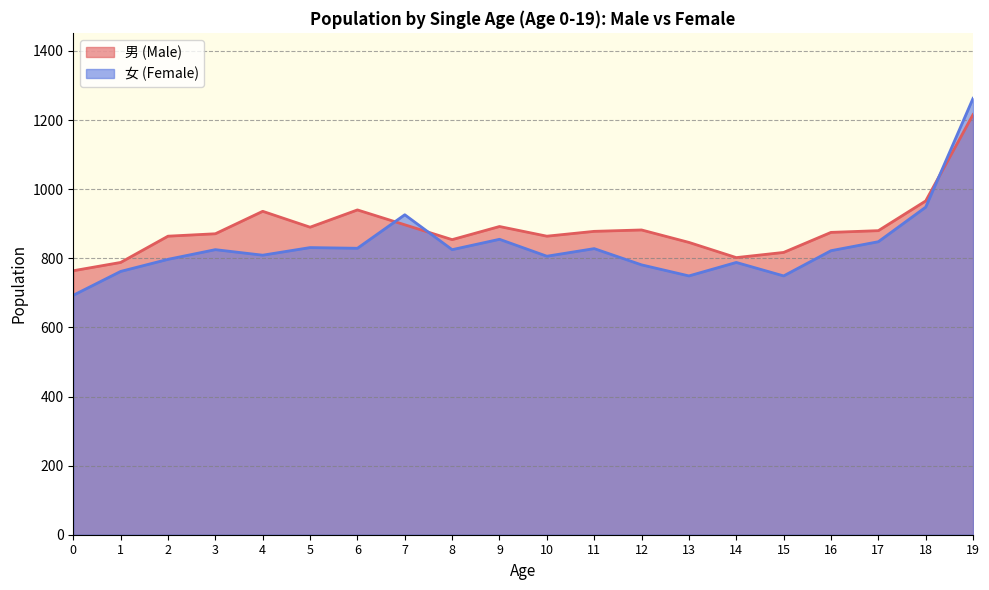

What is the lowest value of the 男 (Male) series?

764